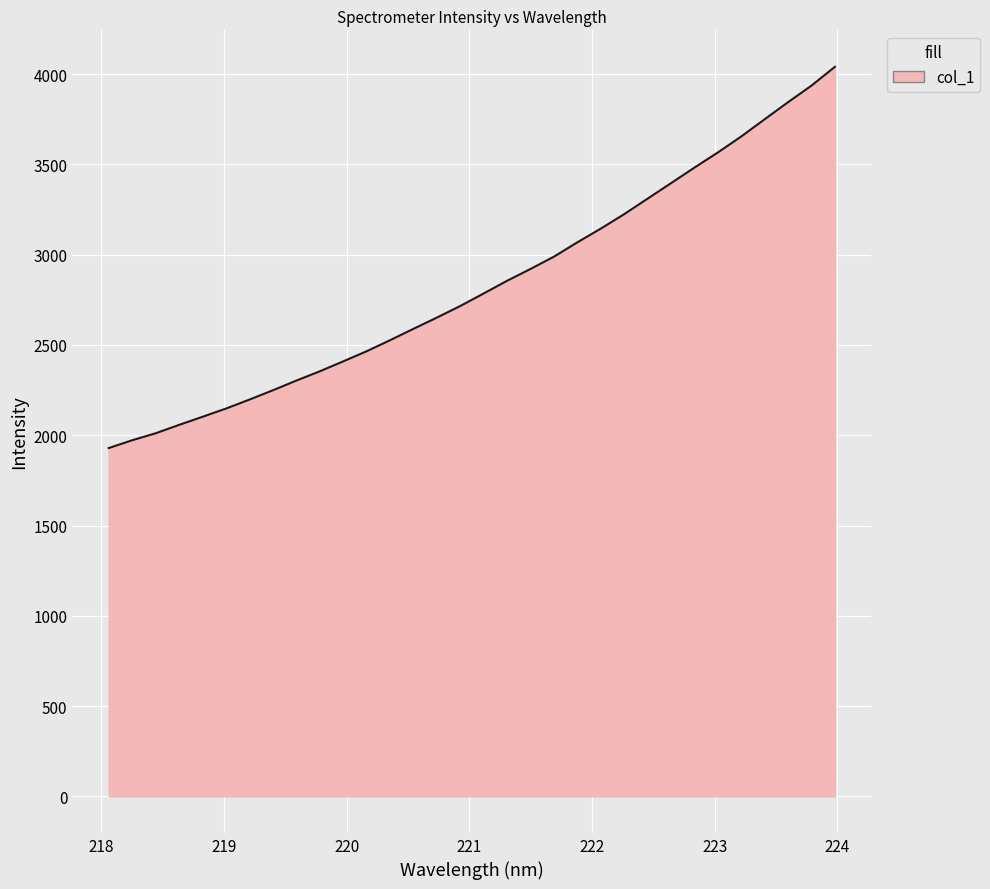

What is the maximum value shown in the chart?

4040.6